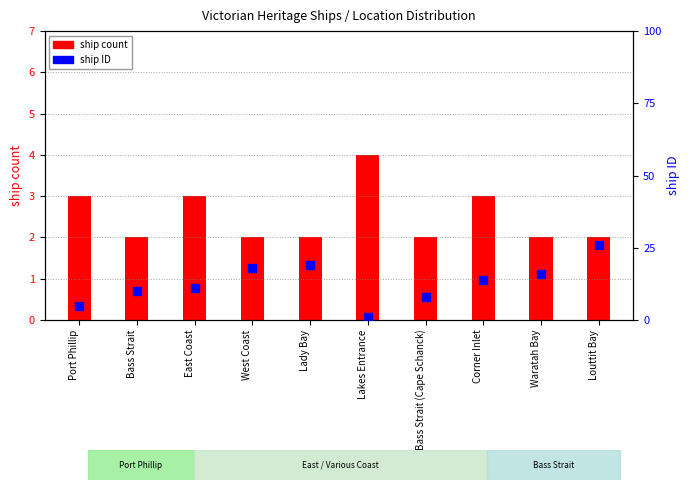

At how many categories does at least one series exceed 12?

5